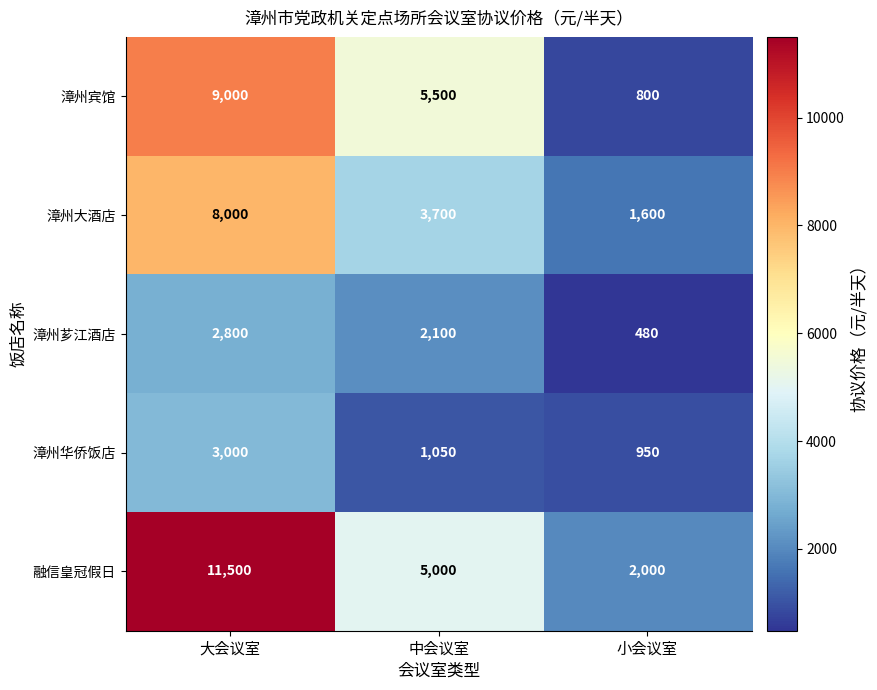

What is the approximate value of 漳州大酒店 at 大会议室, to the nearest 10?

8000